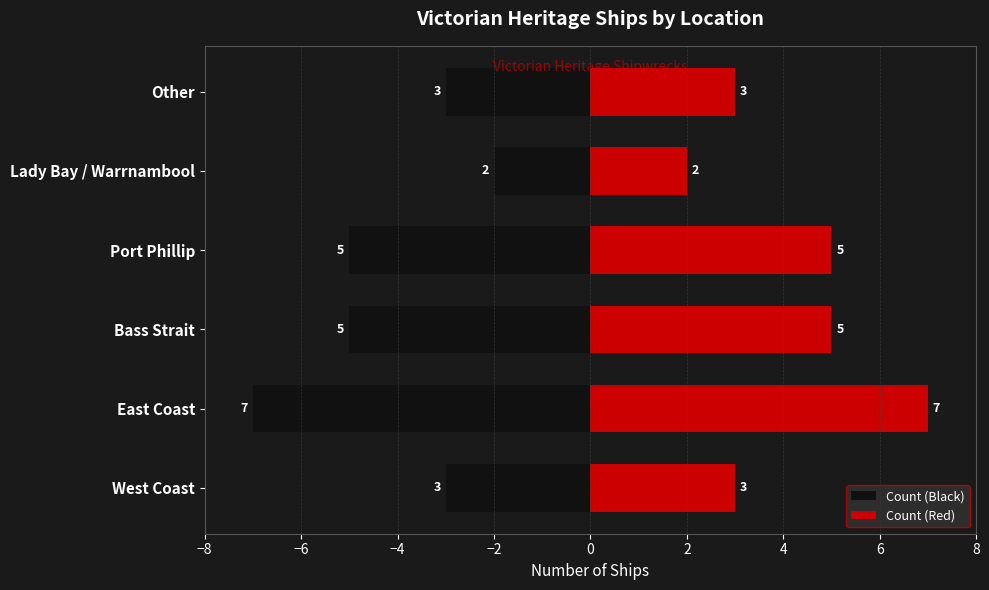

How many bars are there in each group?

2